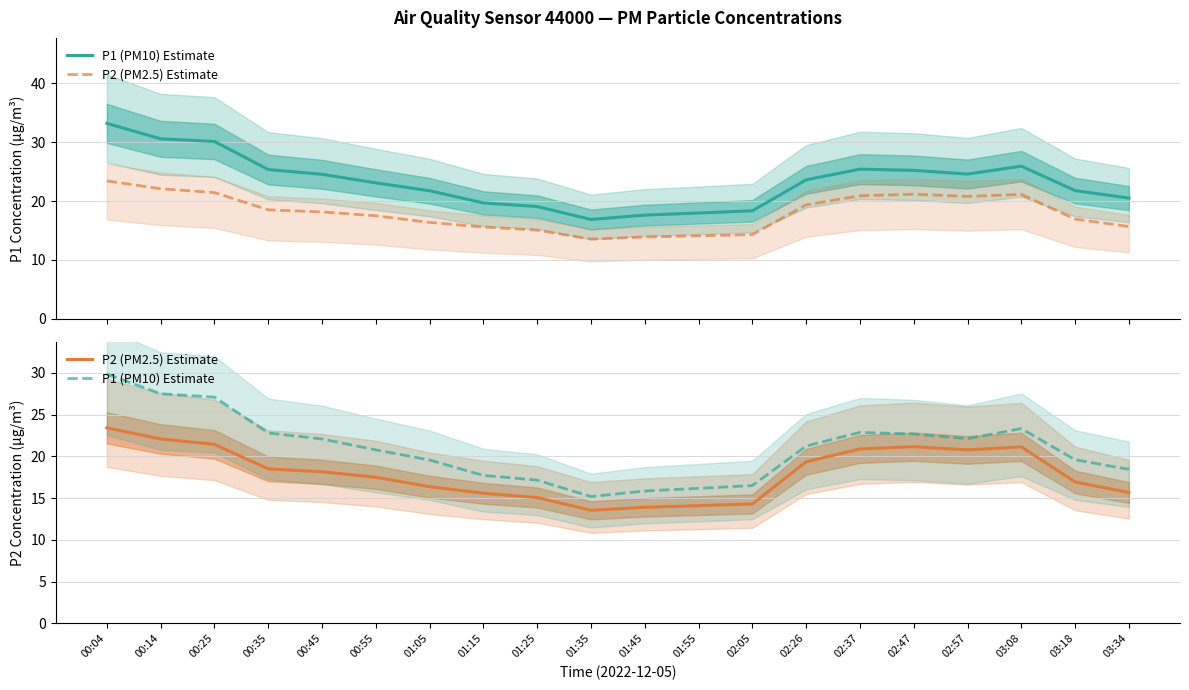

List the series in order of their overall mean, lowest first.

P2 (PM2.5) Estimate, P1 (PM10) Estimate